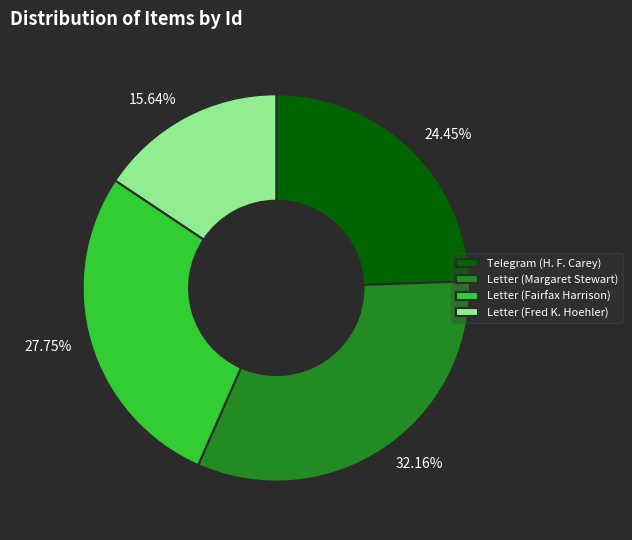

Do 32.16% and 24.45% together represent more than half of the pie?

Yes